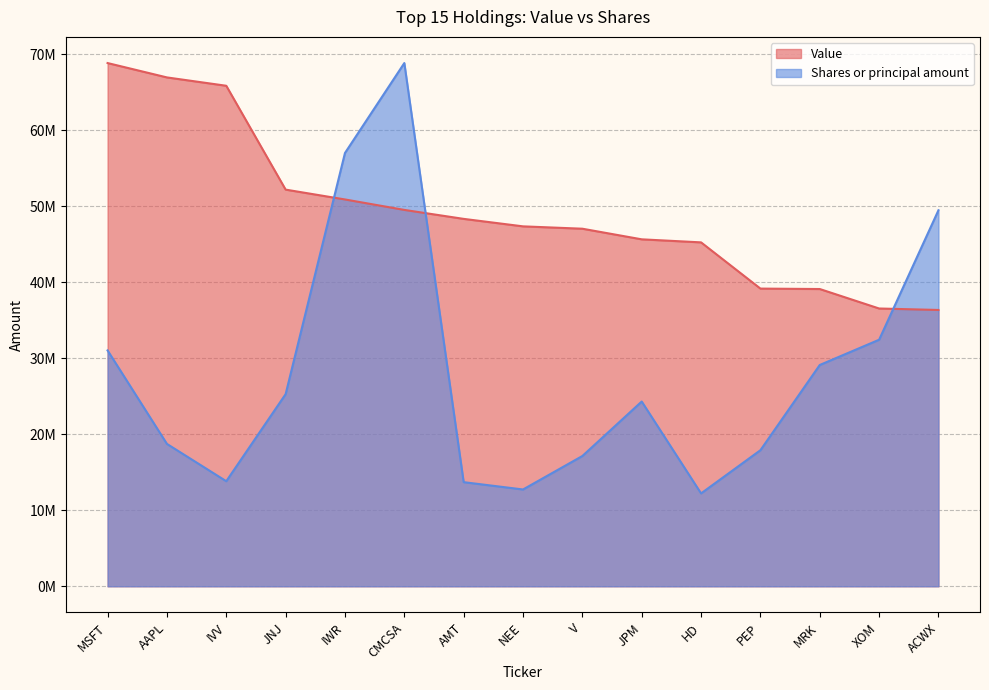

Which series ends up on top after the final intersection of Shares or principal amount and Value?

Shares or principal amount